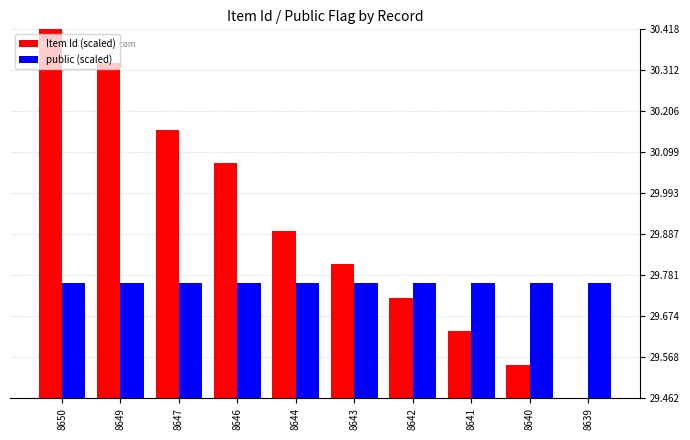

Between 8649 and 8641, which series saw the biggest shift?

Item Id (scaled)